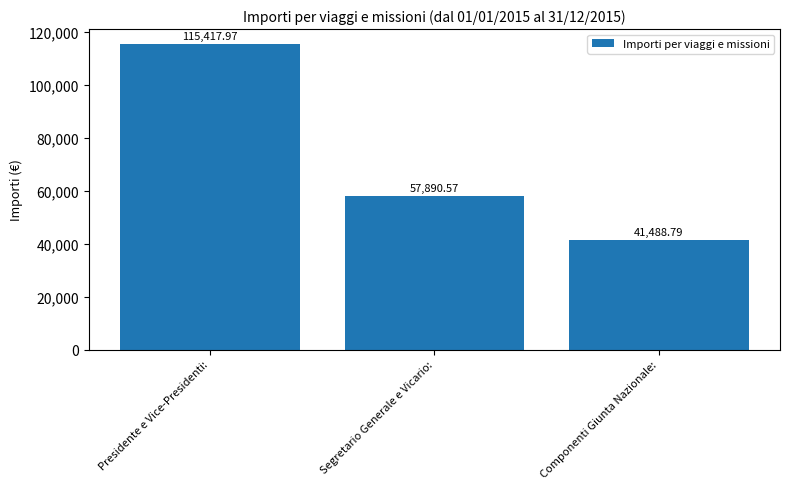

Which has a higher value, Componenti Giunta Nazionale: or Segretario Generale e Vicario:?

Segretario Generale e Vicario: